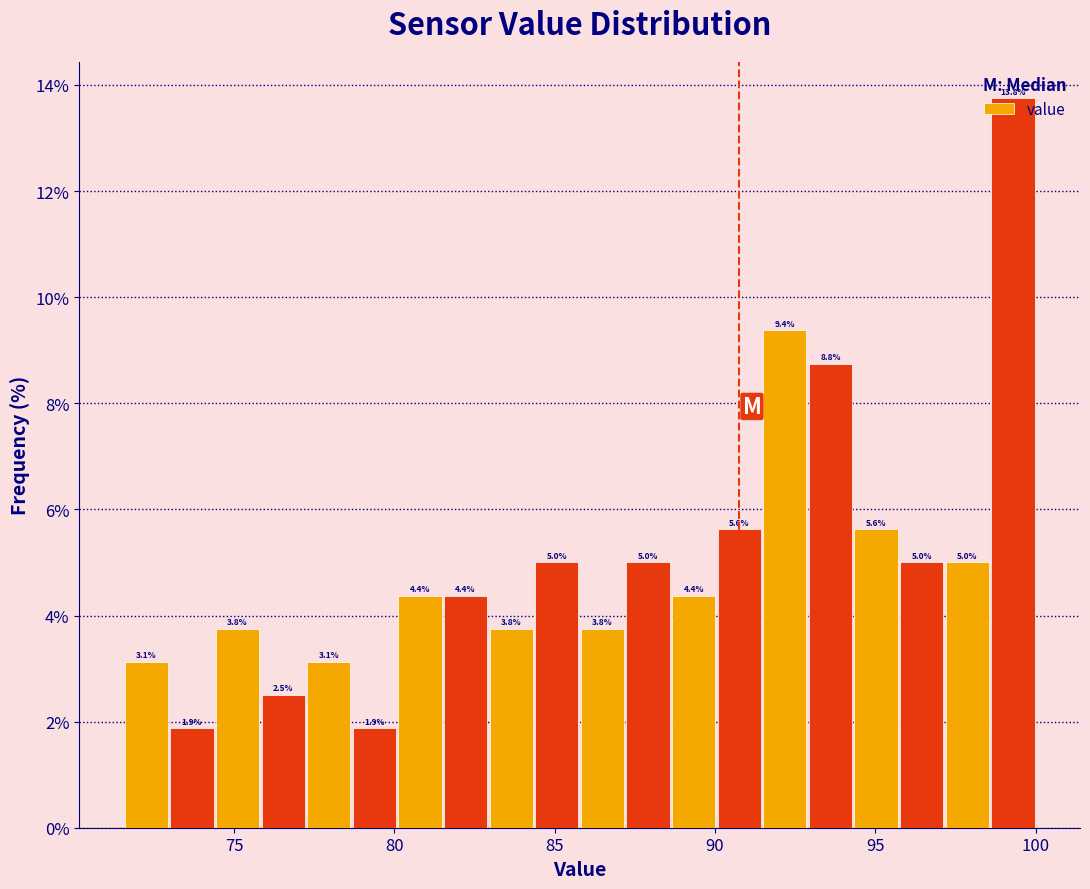

Around what value on the x-axis is the tallest bar? Give the approximate position of its centre, as read against the axis.

99.5